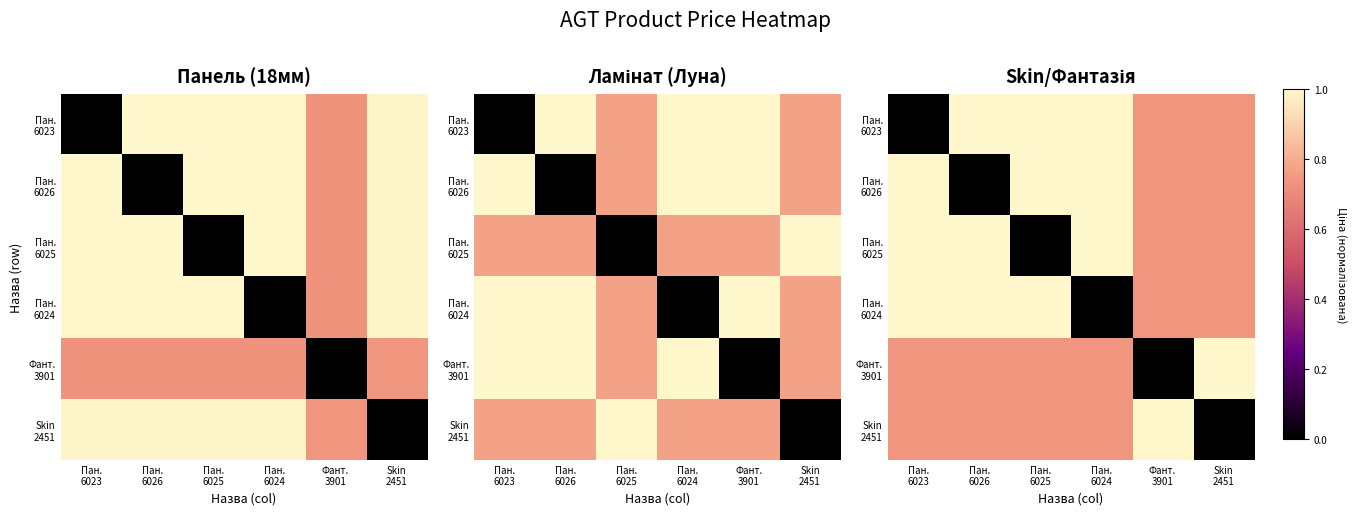

How many series are shown in this chart?

6